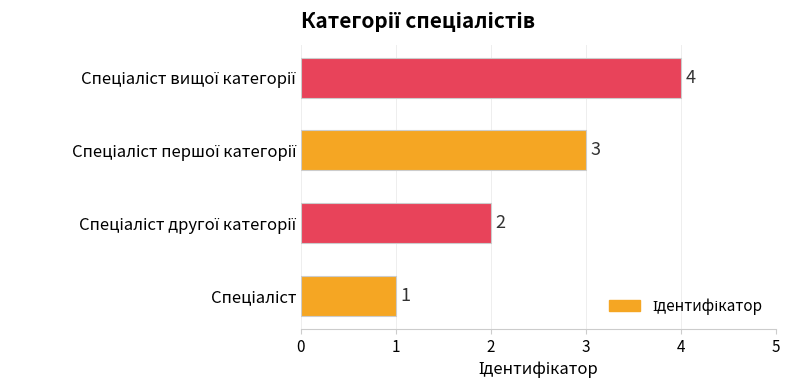

How many data points are less than 3?

2